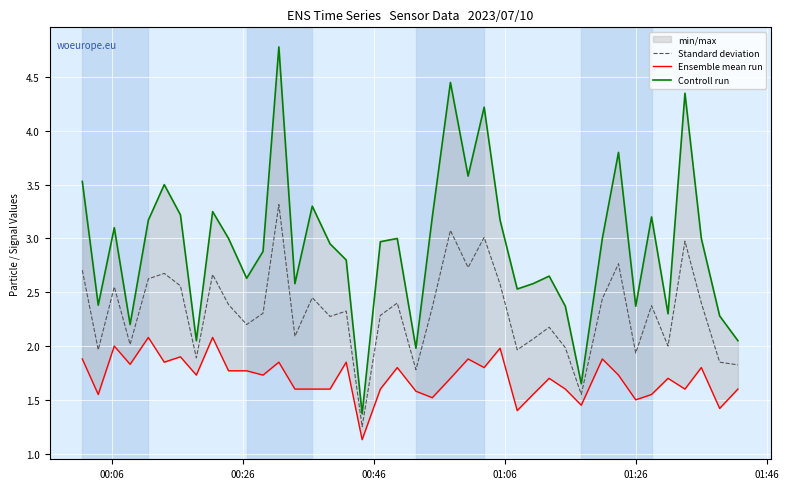

Reading left to right, what are all the values shown in this chart?

Standard deviation: 2.7	2.0	2.5	2.0	2.6	2.7	2.6	1.9	2.7	2.4	2.2	2.3	3.3	2.1	2.5	2.3	2.3	1.2	2.3	2.4	1.8	2.4	3.1	2.7	3.0	2.6	2.0	2.1	2.2	2.0	1.5	2.4	2.8	1.9	2.4	2.0	3.0	2.4	1.8	1.8
Ensemble mean run: 1.9	1.6	2.0	1.8	2.1	1.9	1.9	1.7	2.1	1.8	1.8	1.7	1.9	1.6	1.6	1.6	1.9	1.1	1.6	1.8	1.6	1.5	1.7	1.9	1.8	2.0	1.4	1.6	1.7	1.6	1.4	1.9	1.7	1.5	1.6	1.7	1.6	1.8	1.4	1.6
Controll run: 3.5	2.4	3.1	2.2	3.2	3.5	3.2	2.0	3.2	3.0	2.6	2.9	4.8	2.6	3.3	3.0	2.8	1.4	3.0	3.0	2.0	3.2	4.5	3.6	4.2	3.2	2.5	2.6	2.6	2.4	1.6	3.0	3.8	2.4	3.2	2.3	4.3	3.0	2.3	2.0